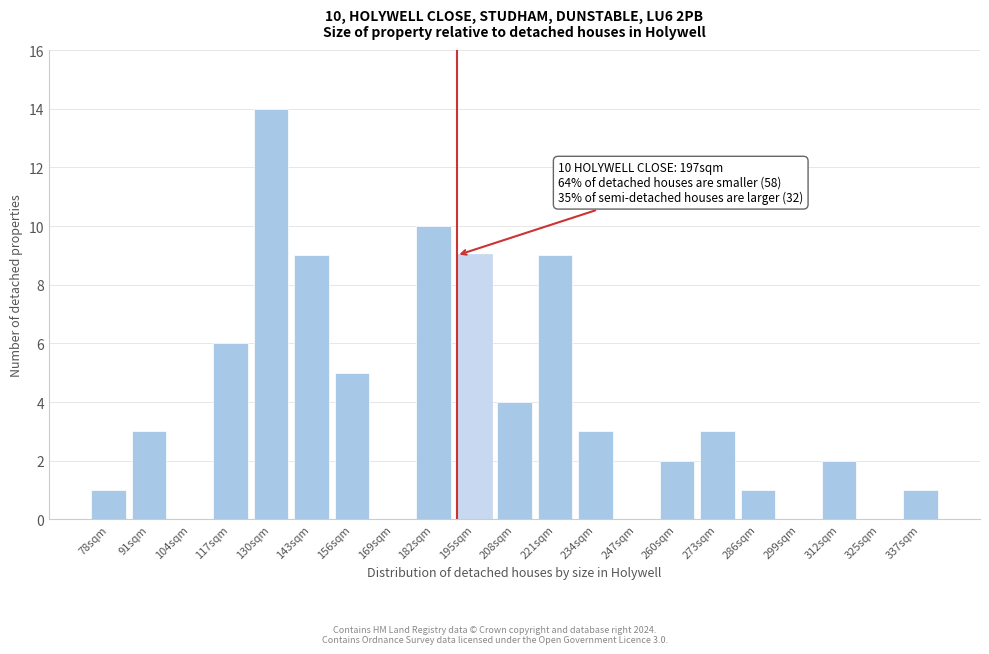

Reading left to right, extract all data points from this chart.

78sqm=1	91sqm=3	104sqm=0	117sqm=6	130sqm=14	143sqm=9	156sqm=5	169sqm=0	182sqm=10	195sqm=9	208sqm=4	221sqm=9	234sqm=3	247sqm=0	260sqm=2	273sqm=3	286sqm=1	299sqm=0	312sqm=2	325sqm=0	337sqm=1